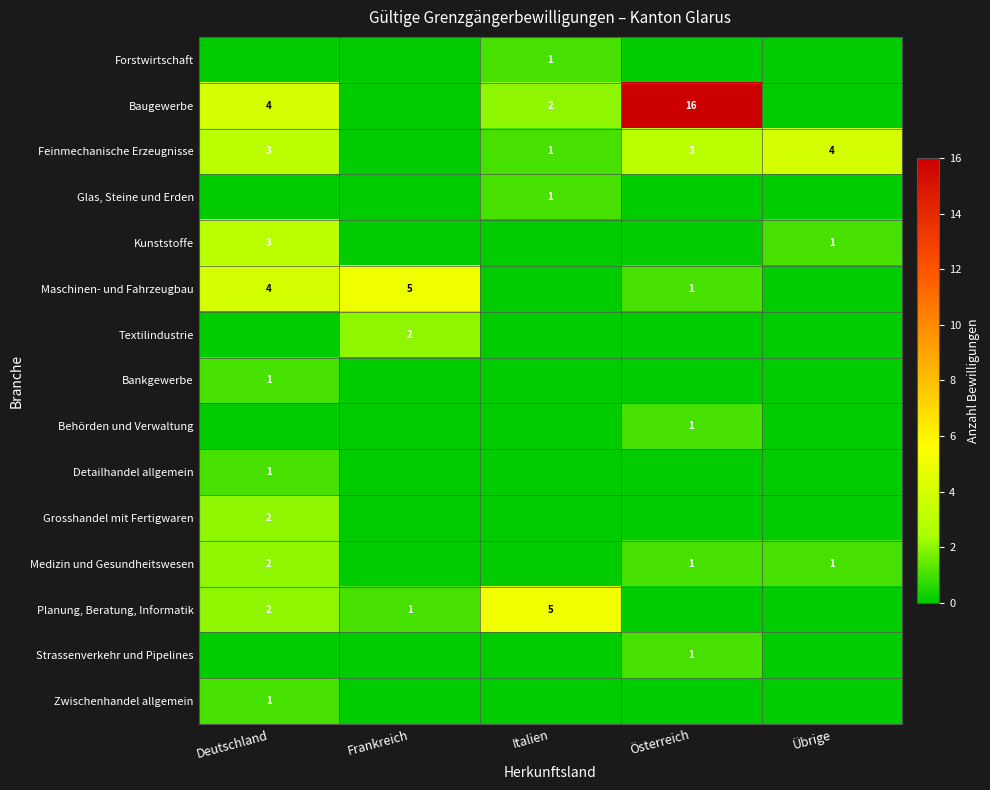

True or false: Baugewerbe has a value of 3 at Italien.

False